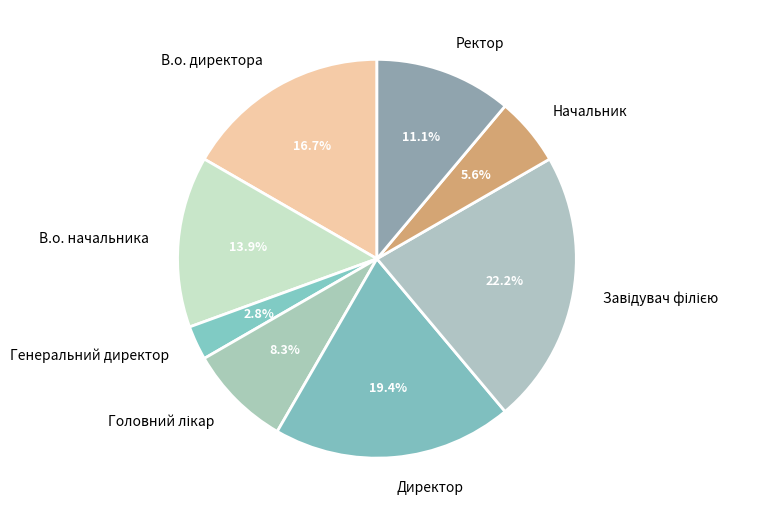

True or false: Ректор accounts for 11% of the total.

True